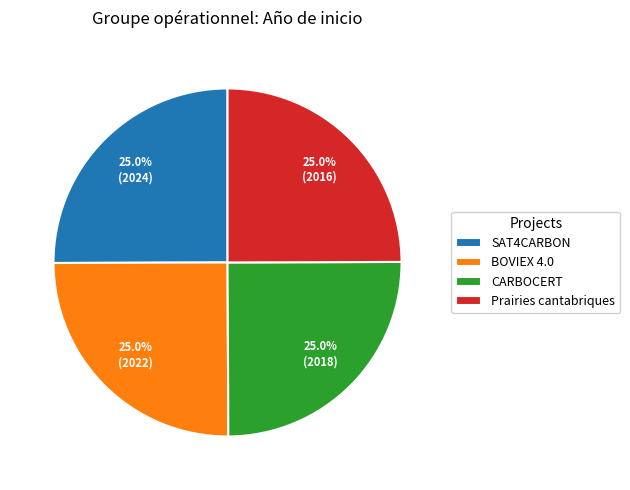

What portion of the pie excludes CARBOCERT?

75.0%